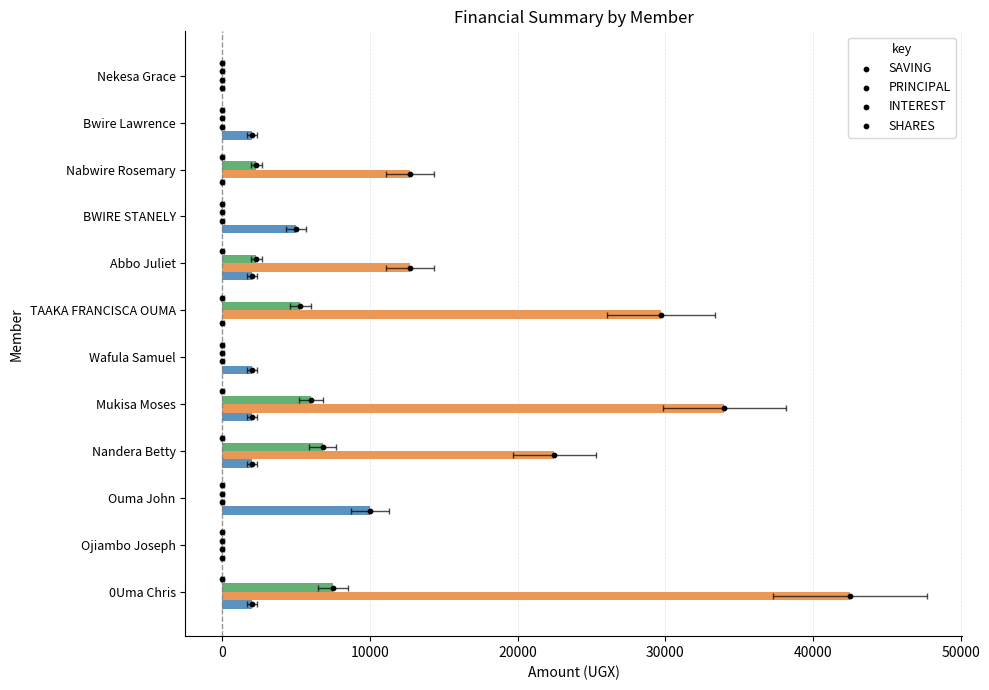

Is the value of SAVING at 10 greater than the value of SHARES at 10?

Yes